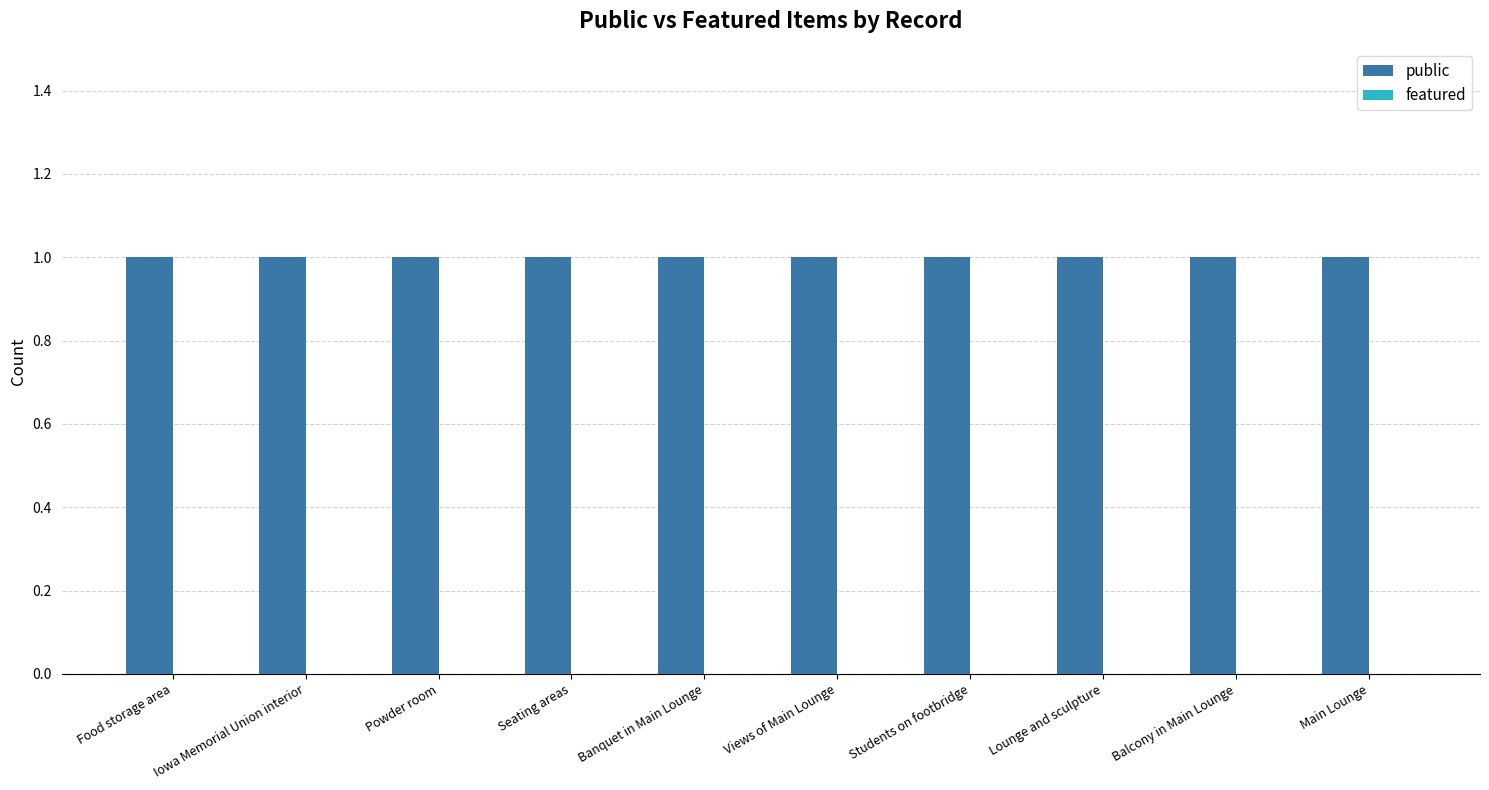

Which category has the highest value in the featured series?

Food storage area